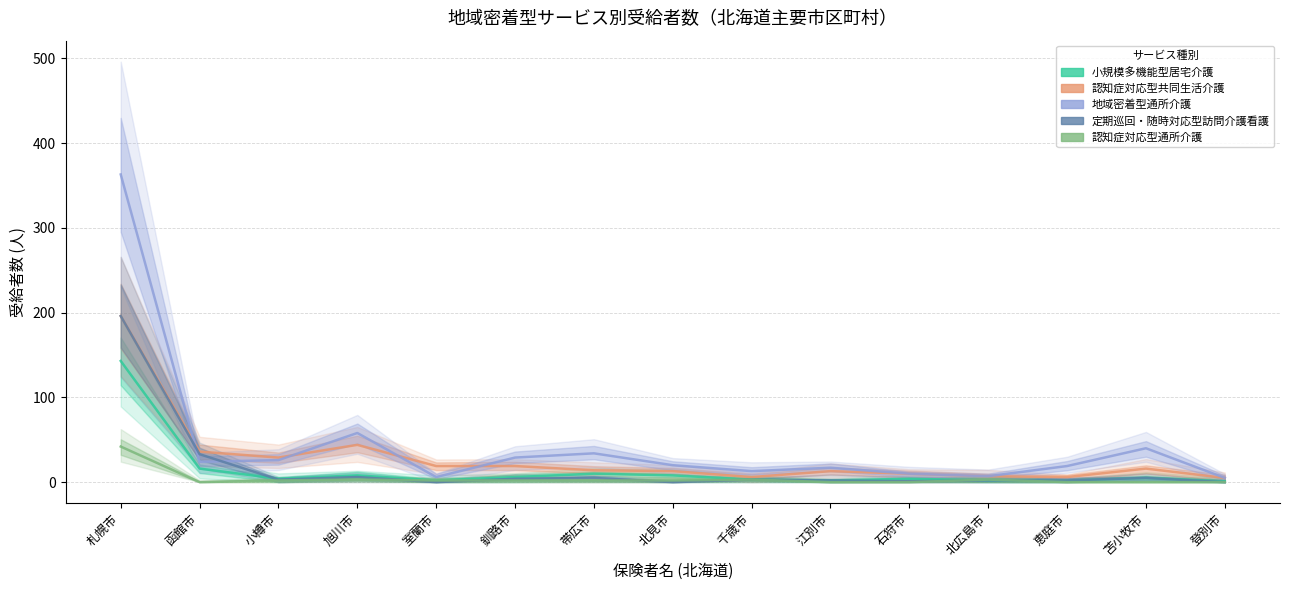

At how many categories does at least one series exceed 315?

1